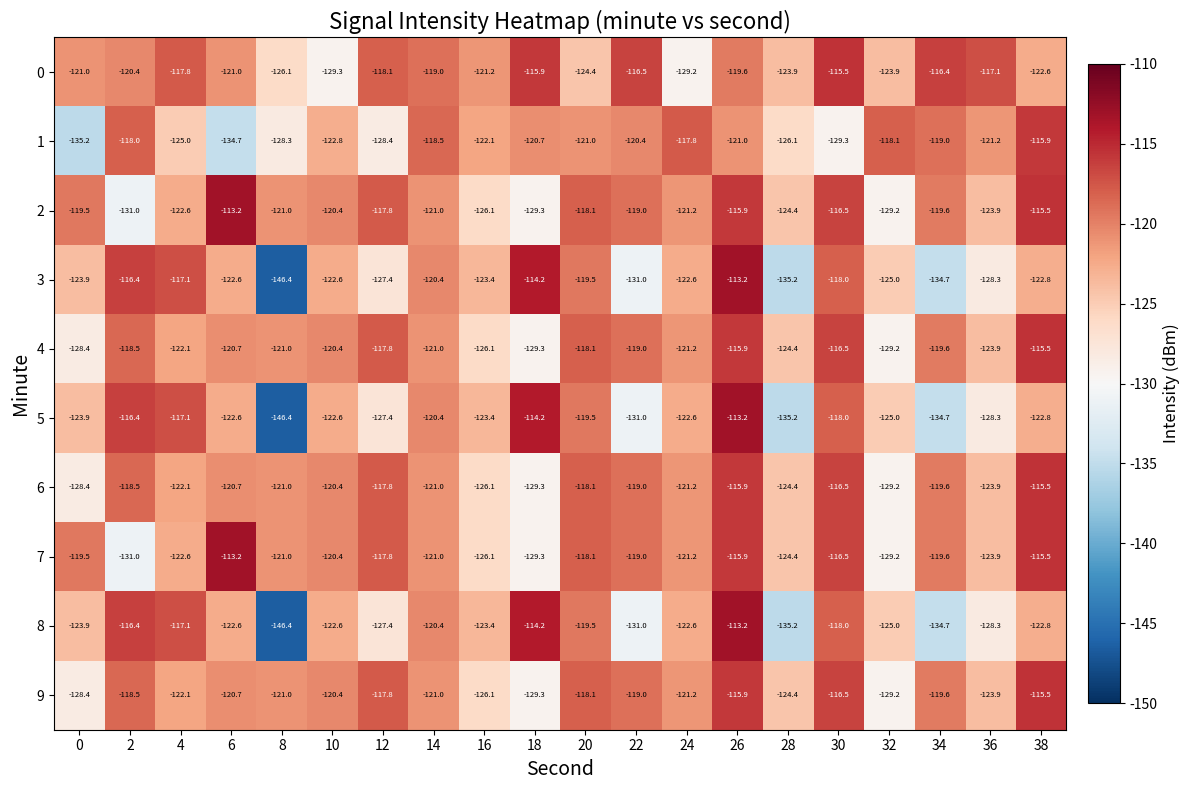

At which label does 8 reach its peak?

26